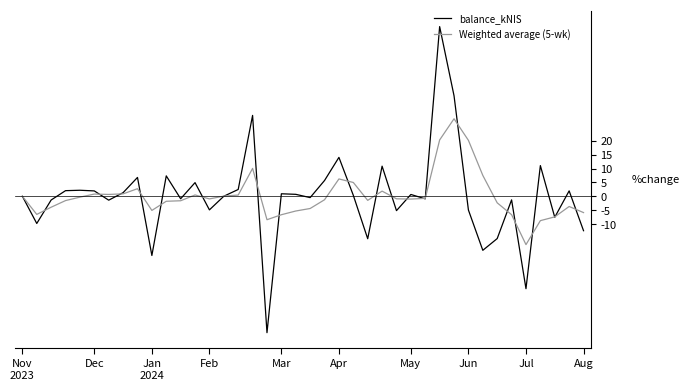

Which series has the widest spread of values?

balance_kNIS